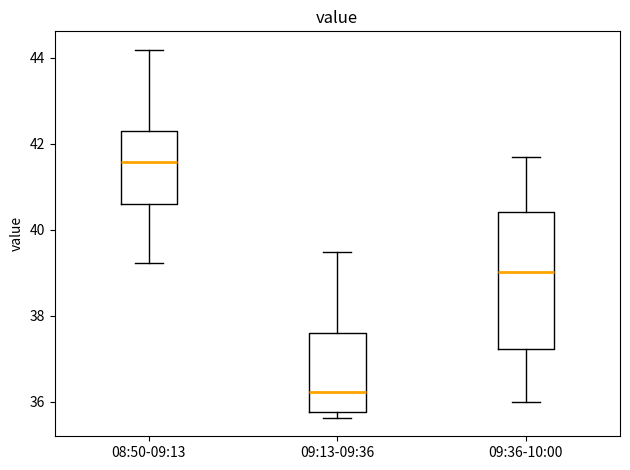

Reading left to right, read every box against the y-axis: the position of its median line, the range the box covers, and the ends of its whiskers. The values are not printed on the chart, so give them approximately, as read against the axis.

08:50-09:13: median 41.6, box 40.6 to 42.4, whiskers 39.2 to 44.2
09:13-09:36: median 36.2, box 35.8 to 37.6, whiskers 35.6 to 39.4
09:36-10:00: median 39.0, box 37.2 to 40.4, whiskers 36.0 to 41.6